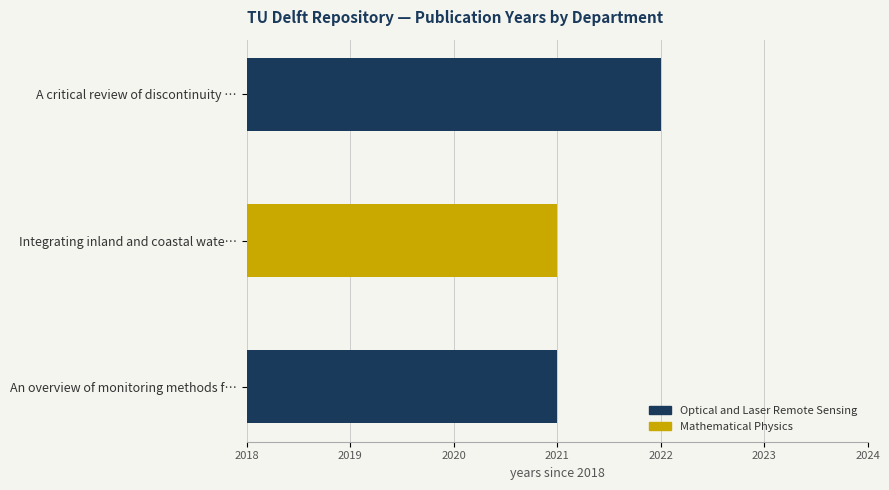

Reading left to right, what are all the values shown in this chart?

A critical review of discontinuity plane extraction=2022	Integrating inland and coastal water quality=2021	An overview of monitoring methods for assessing=2021